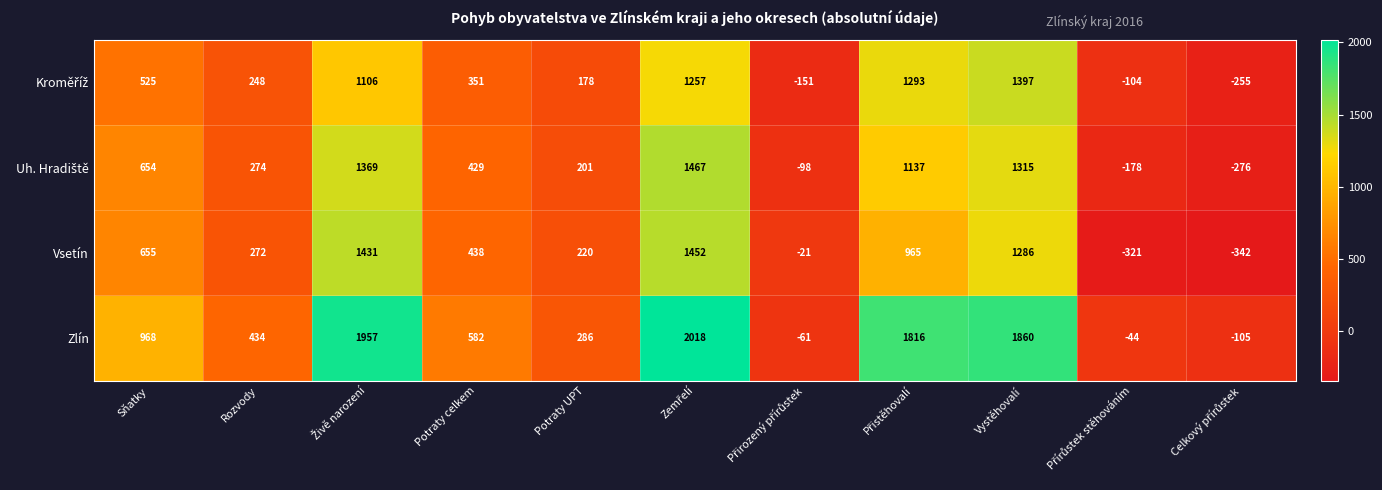

Which series has the largest range (max minus min)?

Zlín